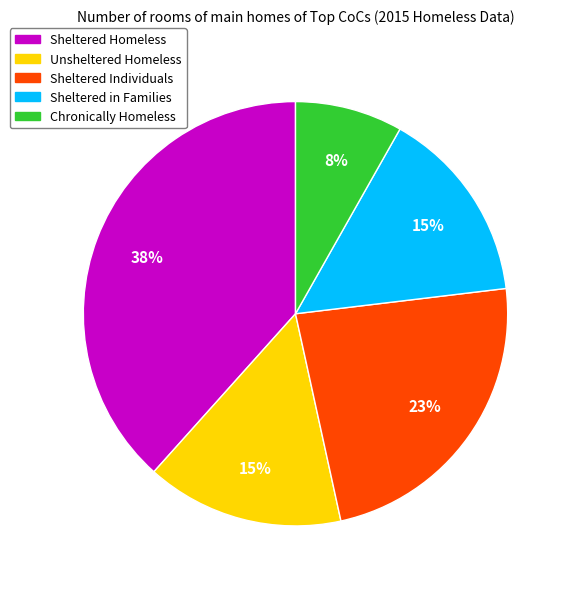

Between Sheltered Individuals and Sheltered Homeless, which is larger?

Sheltered Homeless